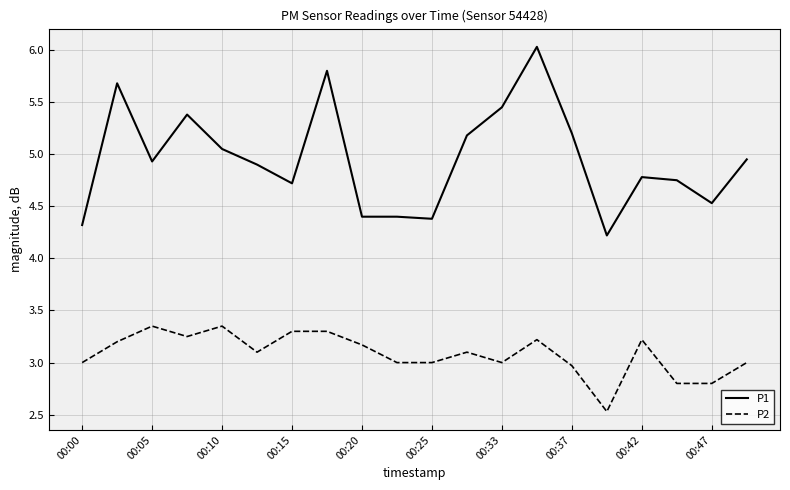

What is the minimum value shown in the chart?

2.5